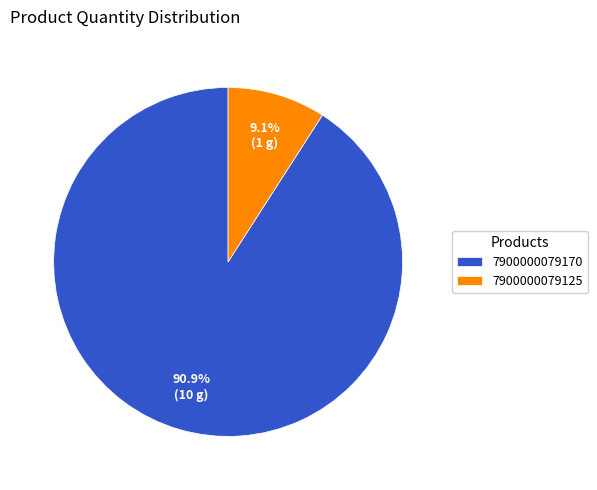

Between 7900000079125 and 7900000079170, which is larger?

7900000079170